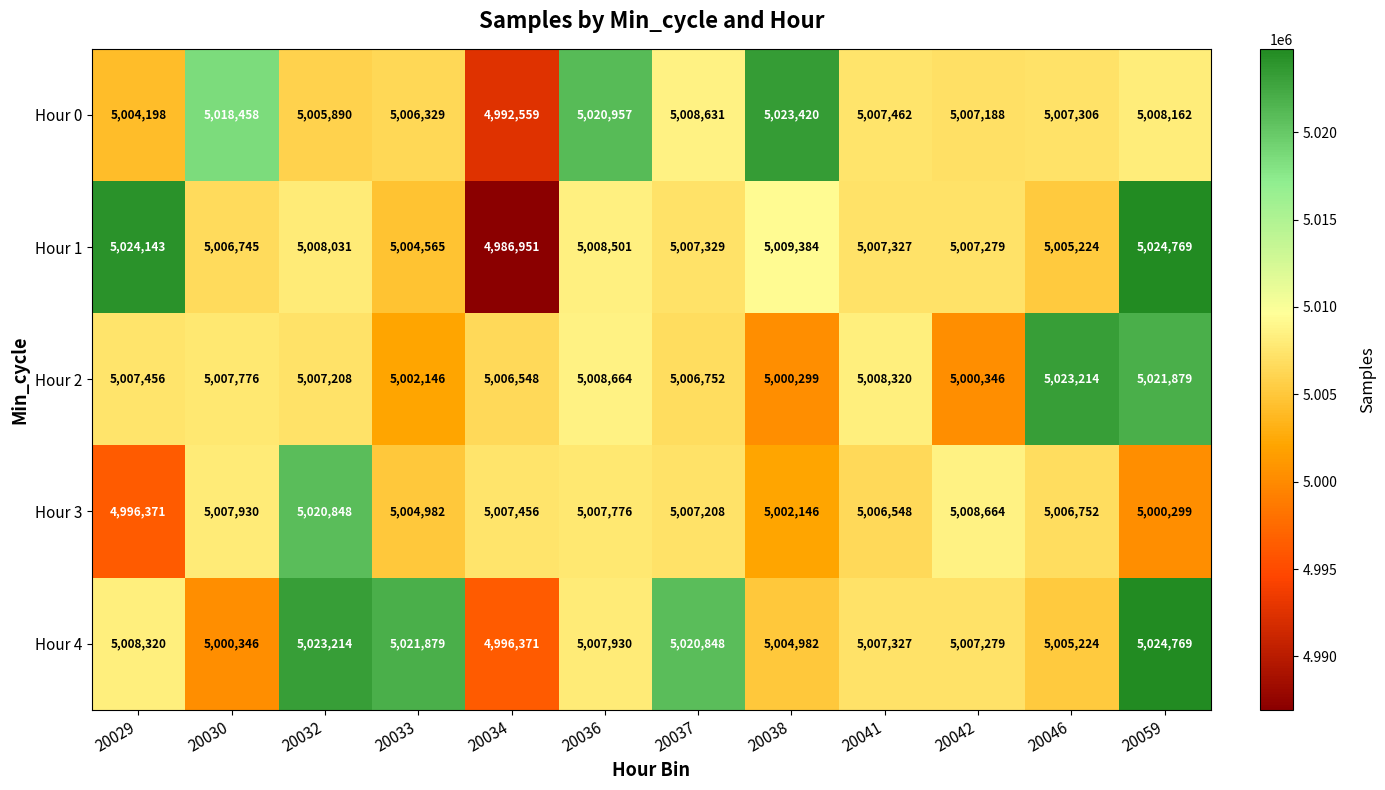

At which label is Hour 3 closest to 5008609?

20042